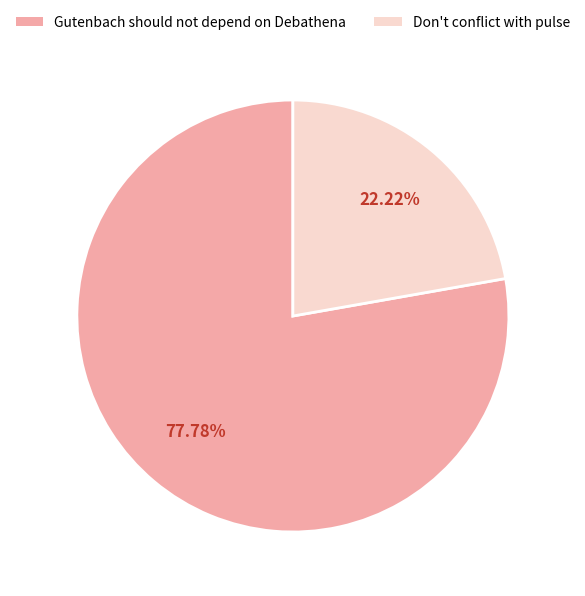

Count the number of slices in the pie.

2